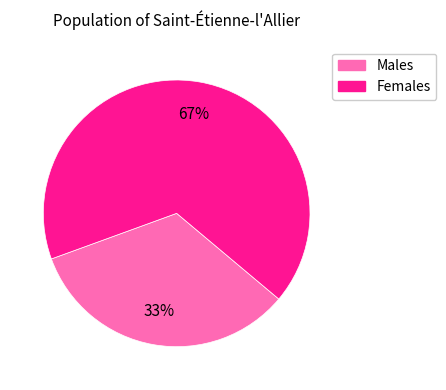

To the nearest percent, what portion does Females represent?

67%